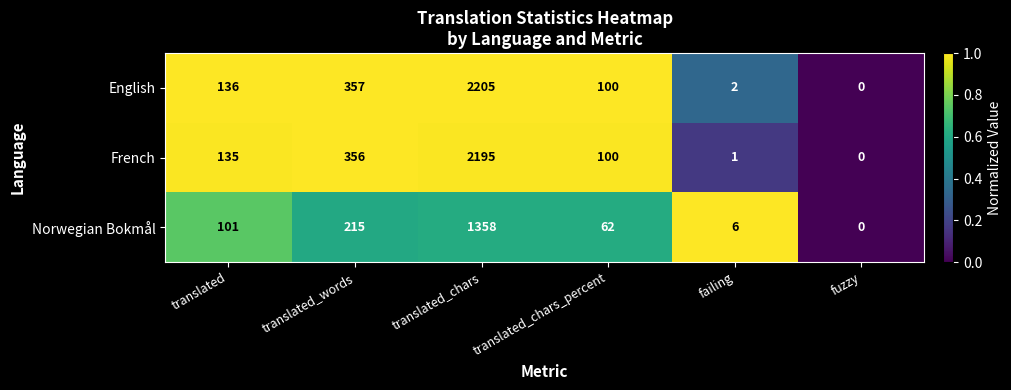

What is the difference between the maximum and minimum values in the Norwegian Bokmål series?

1358